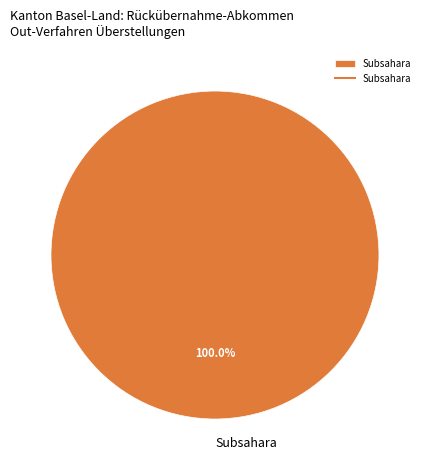

Rank the categories by value from highest to lowest.

Subsahara